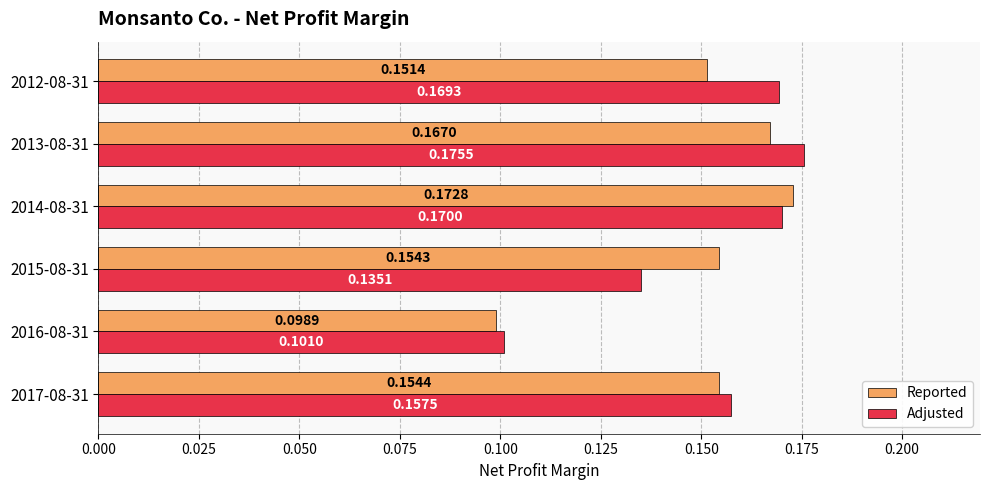

What is the sum of the Reported values at 2012-08-31 and 2013-08-31?

0.3